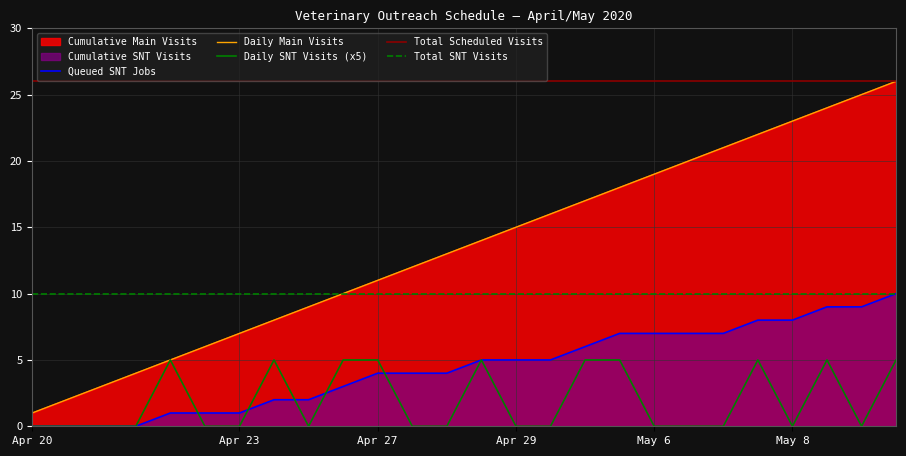

Is it true that Main visits equals 2 at 2020-04-21?

False